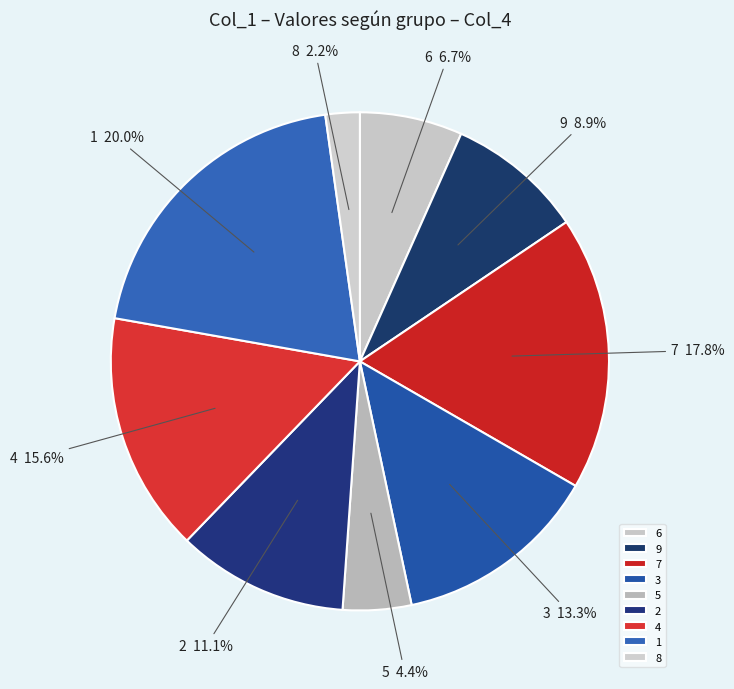

Does 4 represent more than half of the total?

No